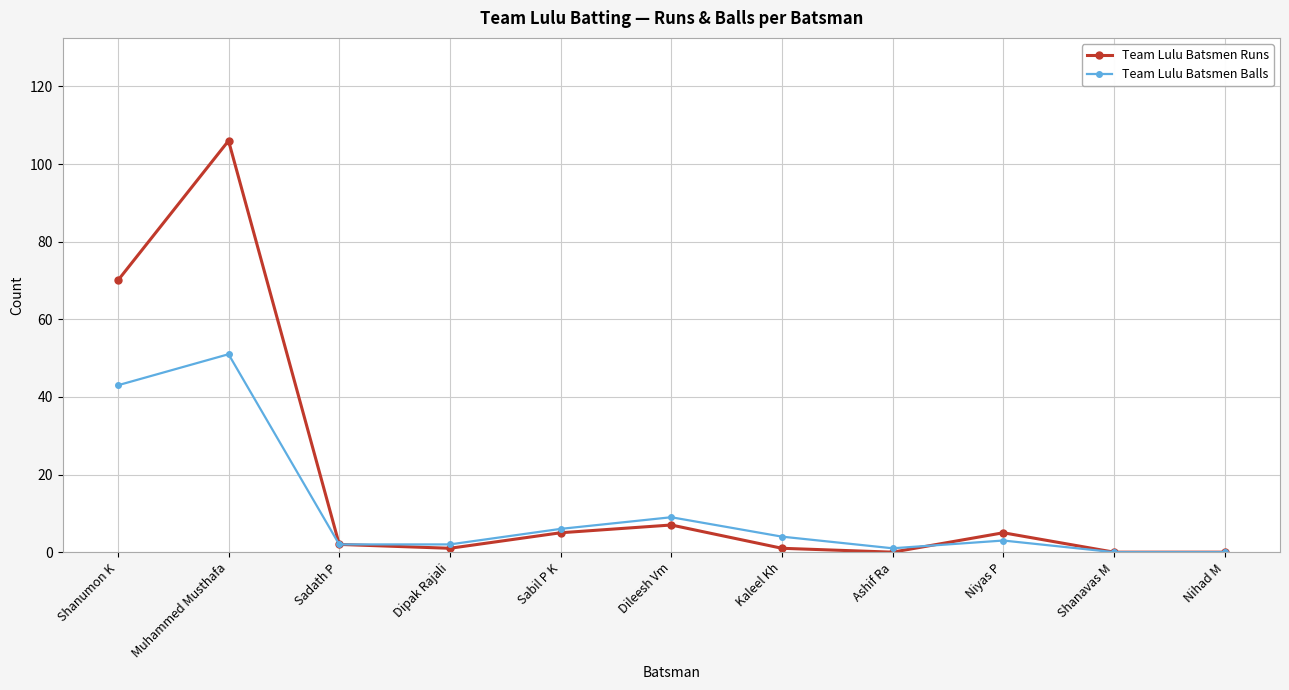

What is the difference between the highest and lowest values at Shanumon K?

27